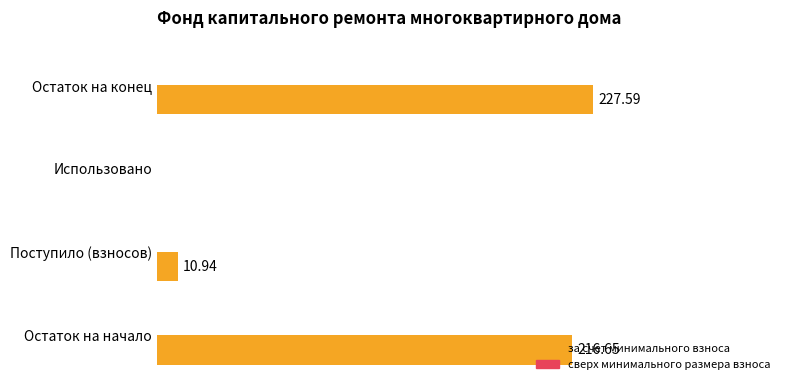

At which label is the value closest to 113?

Поступило (взносов)